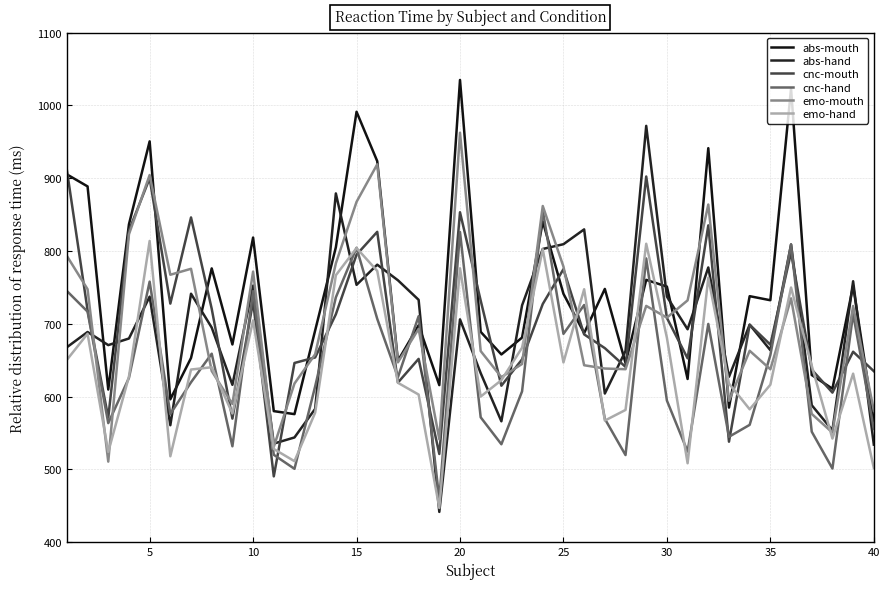

What is the smallest value displayed?

441.6